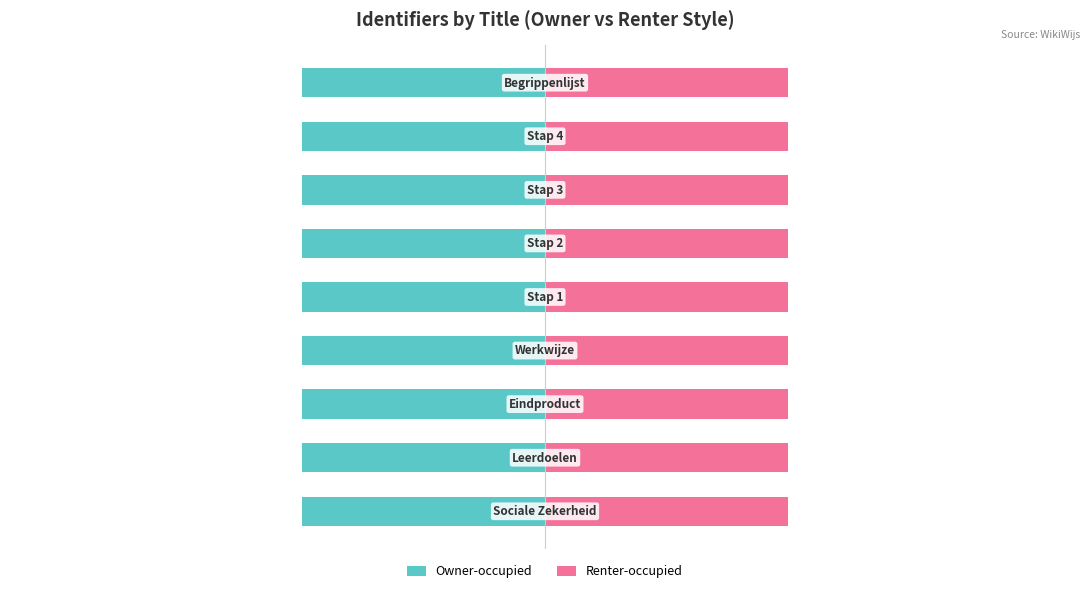

Rank the categories by Renter-occupied value from highest to lowest.

5, 3, 1, 2, 4, 6, 7, 0, 8